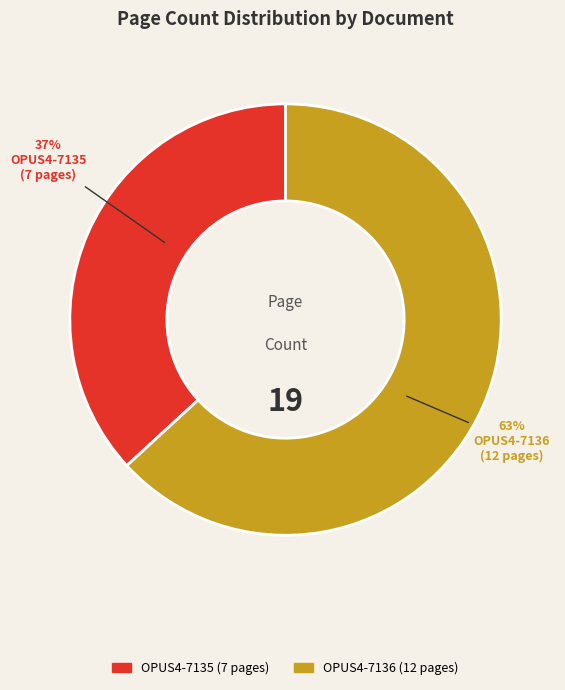

To the nearest percent, what is the combined percentage of OPUS4-7135 and OPUS4-7136?

100%